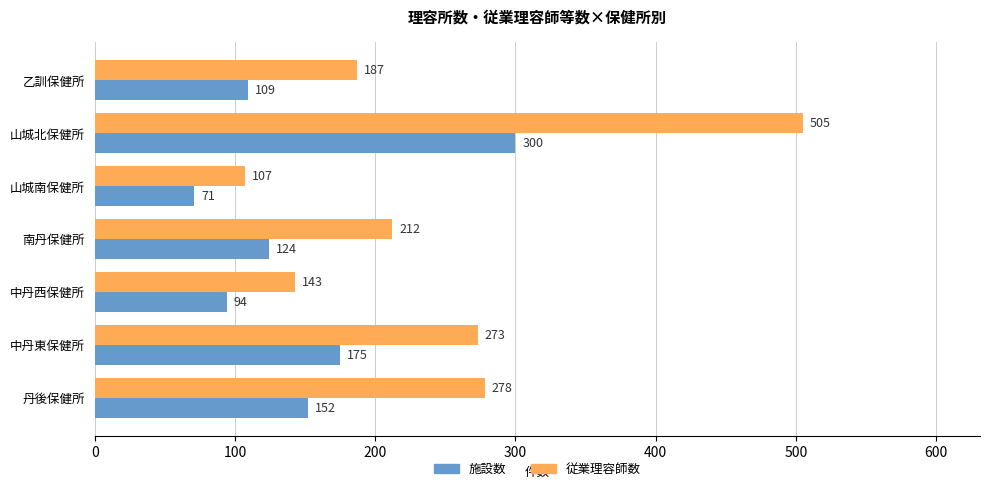

What value does the 従業理容師数 series have at 乙訓保健所, to the nearest 10?

190